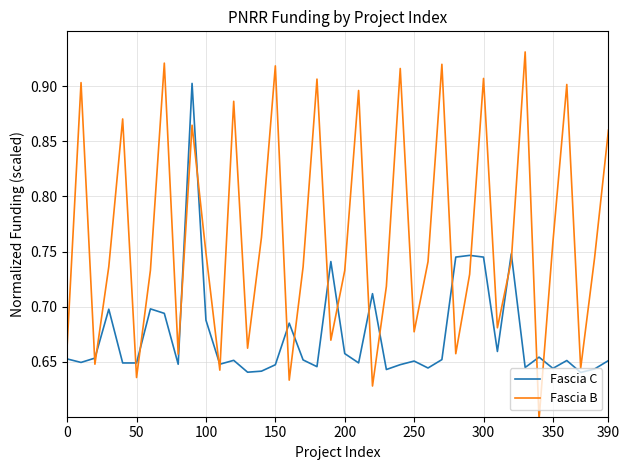

Which series has the widest spread of values?

Fascia B